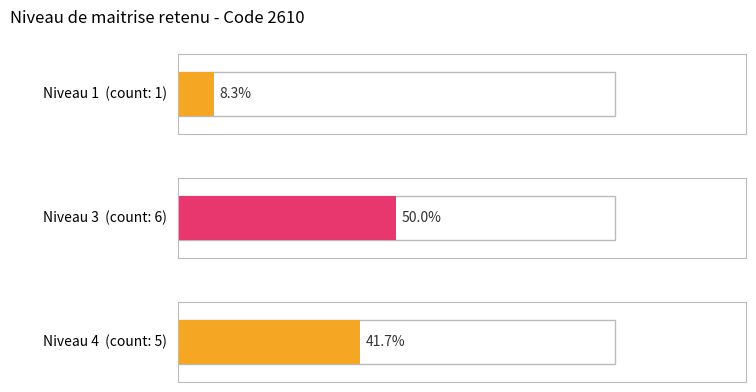

What is the smallest value displayed?

1